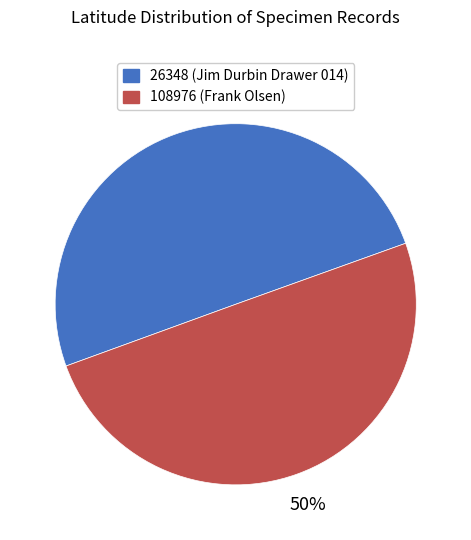

Approximately how many times larger is the value at 26348 compared to 108976?

1.0